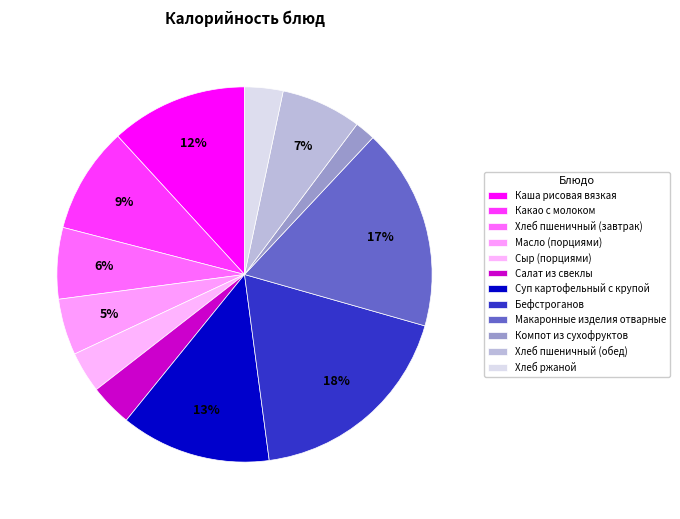

Is there a majority slice in this chart?

No